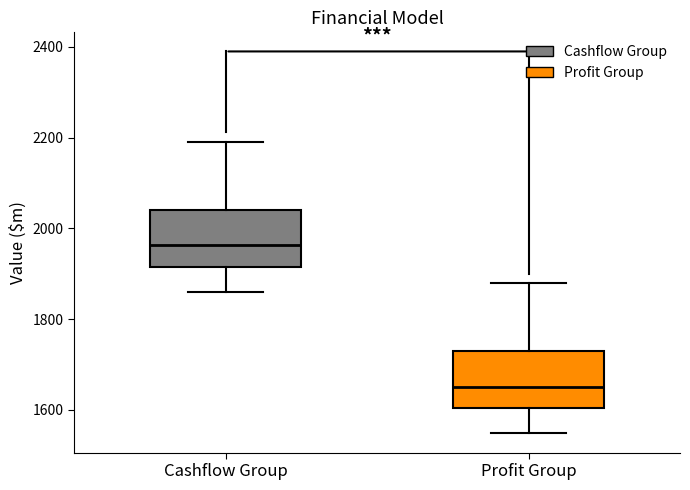

Which box has the lowest median line?

Profit Group